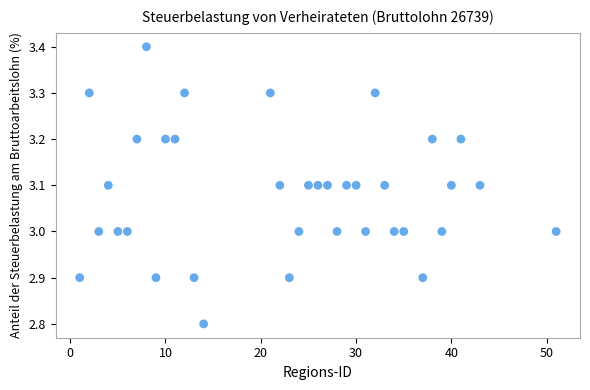

What is the range of X values (max minus min)?

50.0